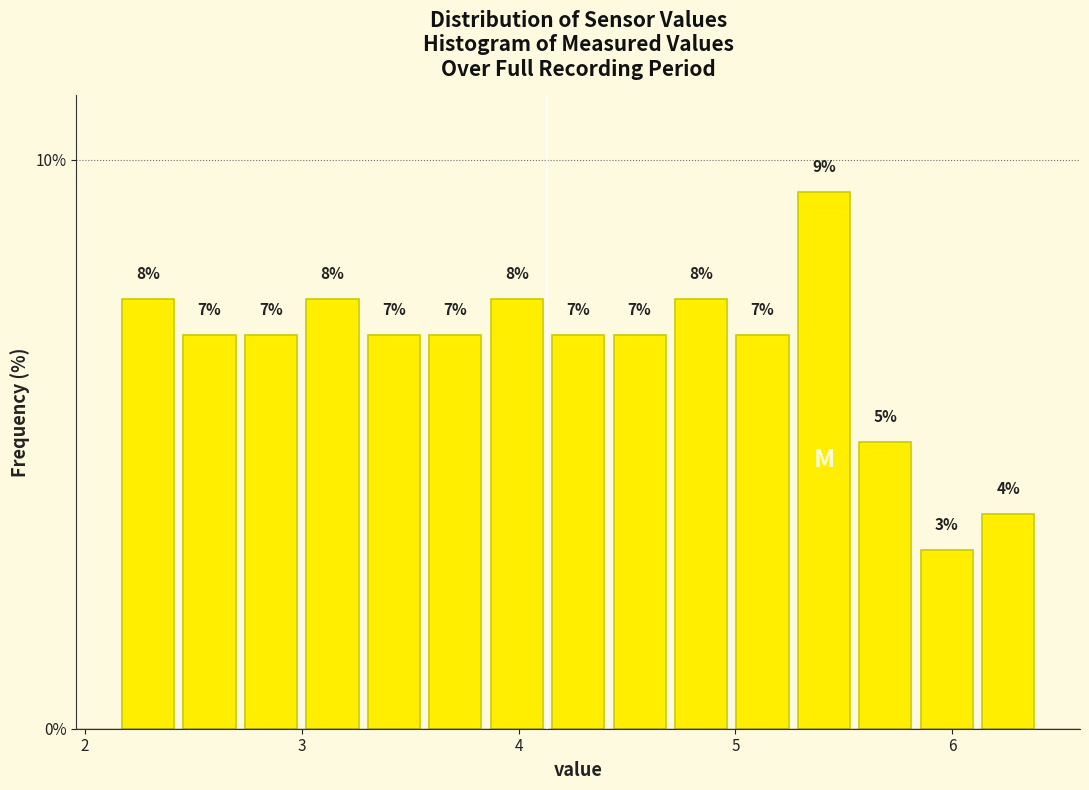

Around what value on the x-axis is the tallest bar? Give the approximate position of its centre, as read against the axis.

5.4